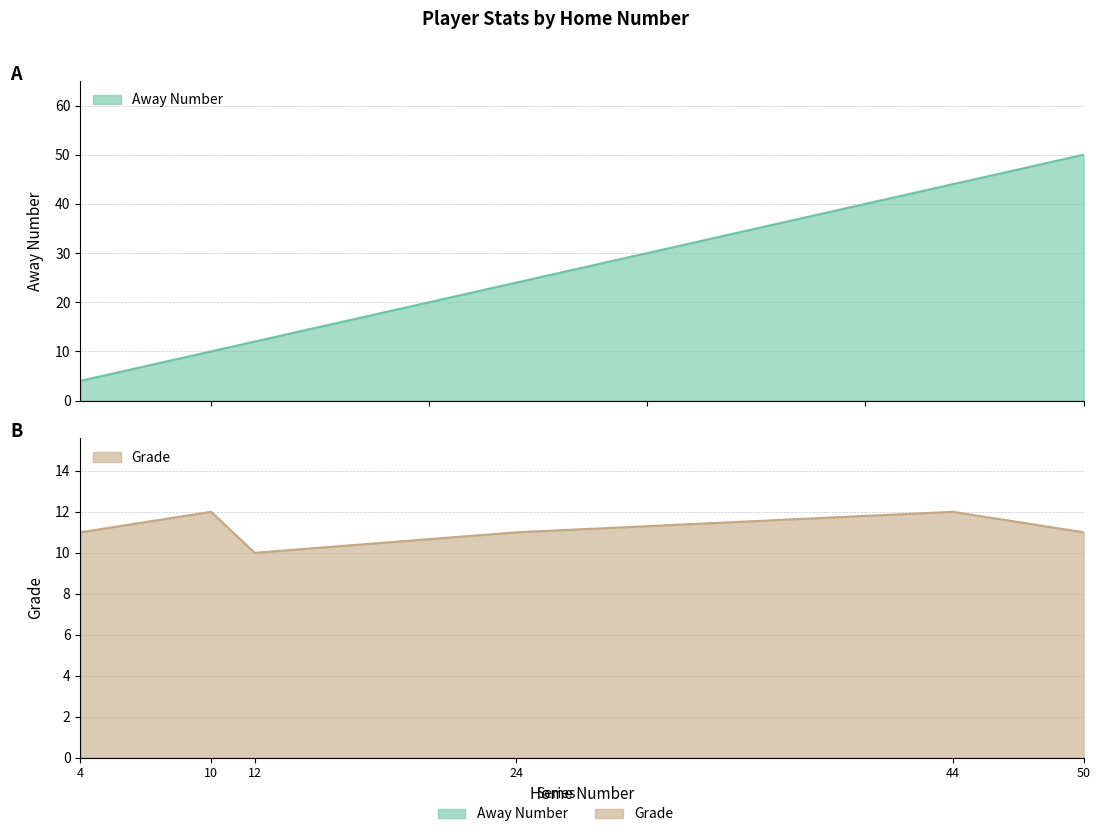

List the series in order of their peak value, highest first.

Away Number, Grade